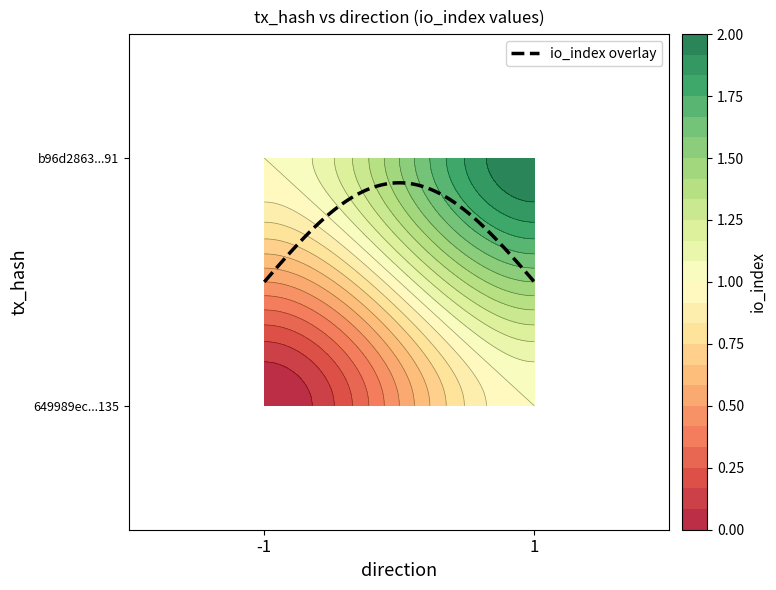

Reading right to left, transcribe all the data shown in this chart.

649989ec53d4cdc579d4fac695a3f481465a135: io_index=0	direction=-1
b96d2863d713f919c032896fe8d2fdd8f0a7d91: io_index=2	direction=1